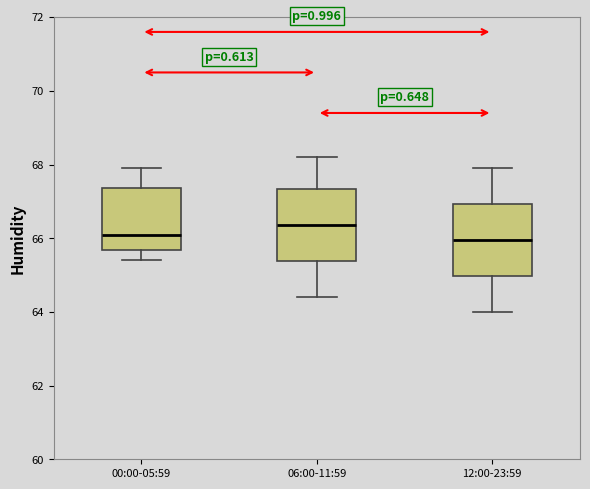

Where does the lower whisker of the box for 12:00-23:59 end on the y-axis? The values are not printed on the chart, so give them approximately, as read against the axis.

64.0